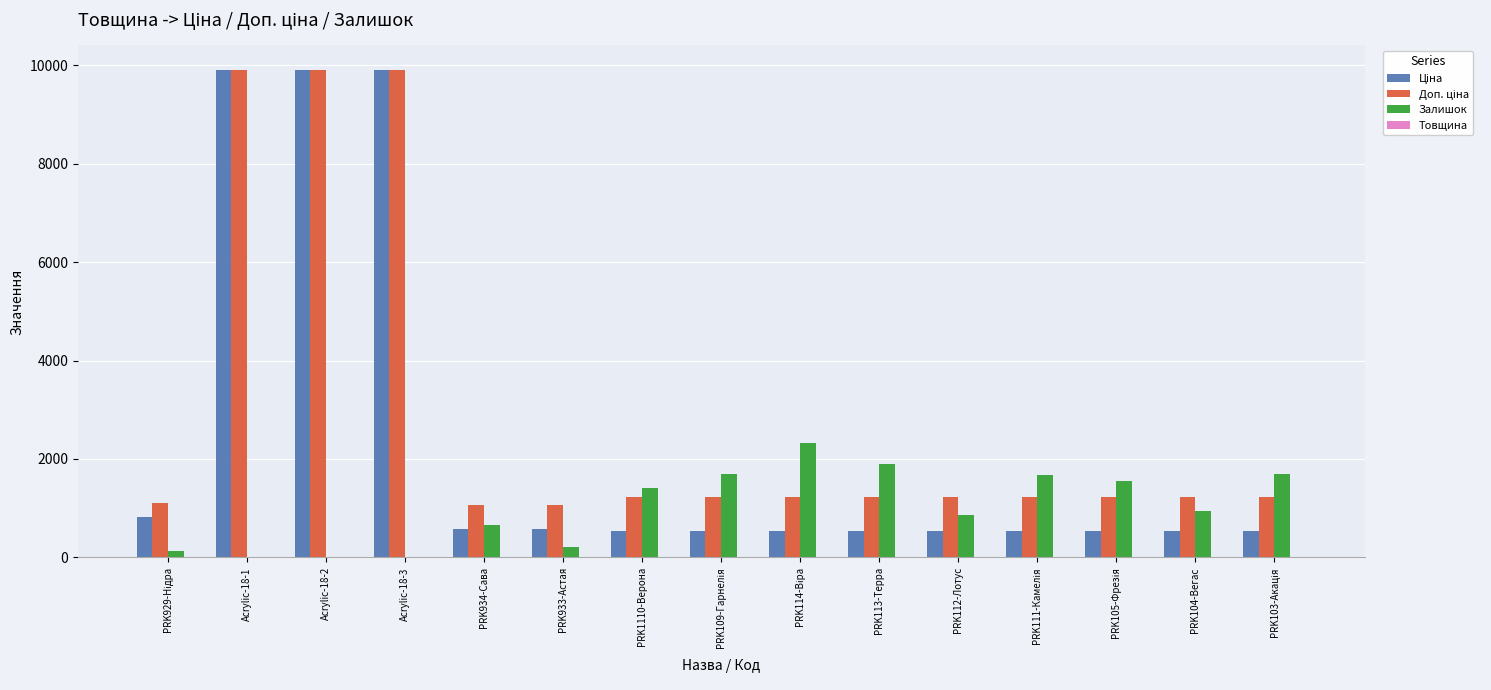

Are the bars grouped side by side (vs. stacked)?

Yes